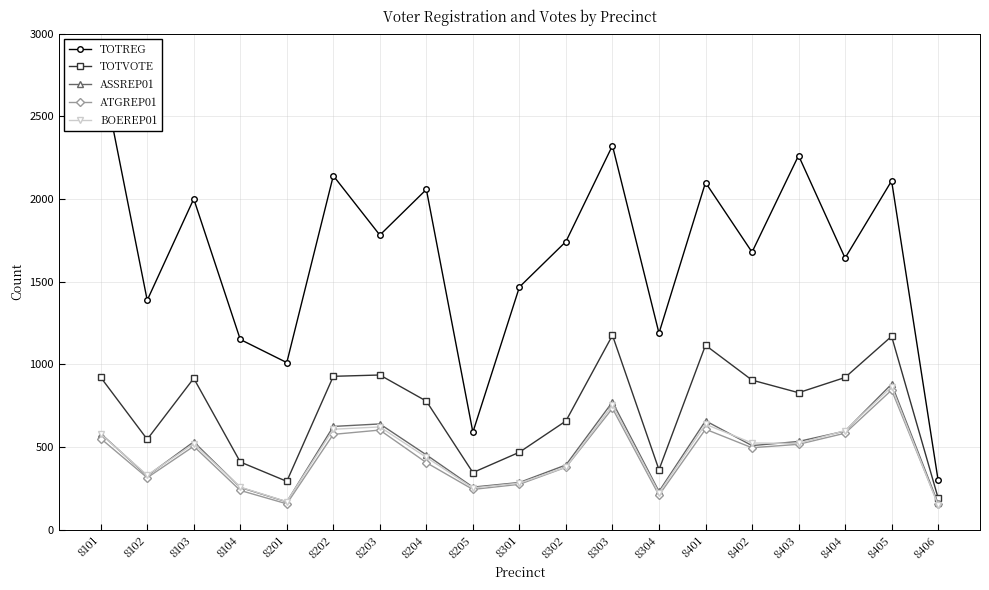

At which label does TOTVOTE reach its peak?

8303